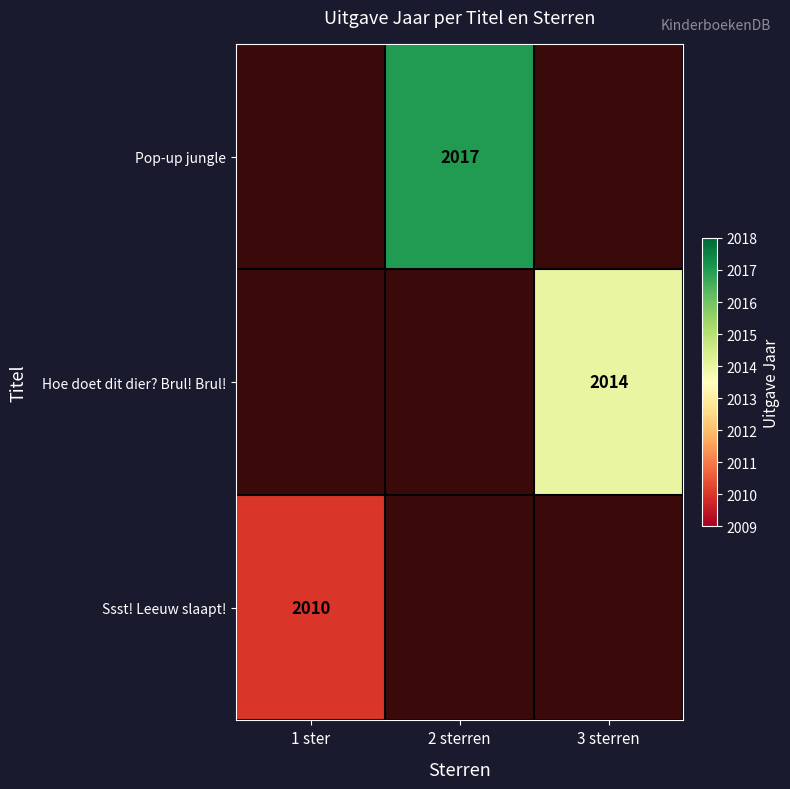

The Pop-up jungle series shows 2741 at 2 sterren. True or false?

False